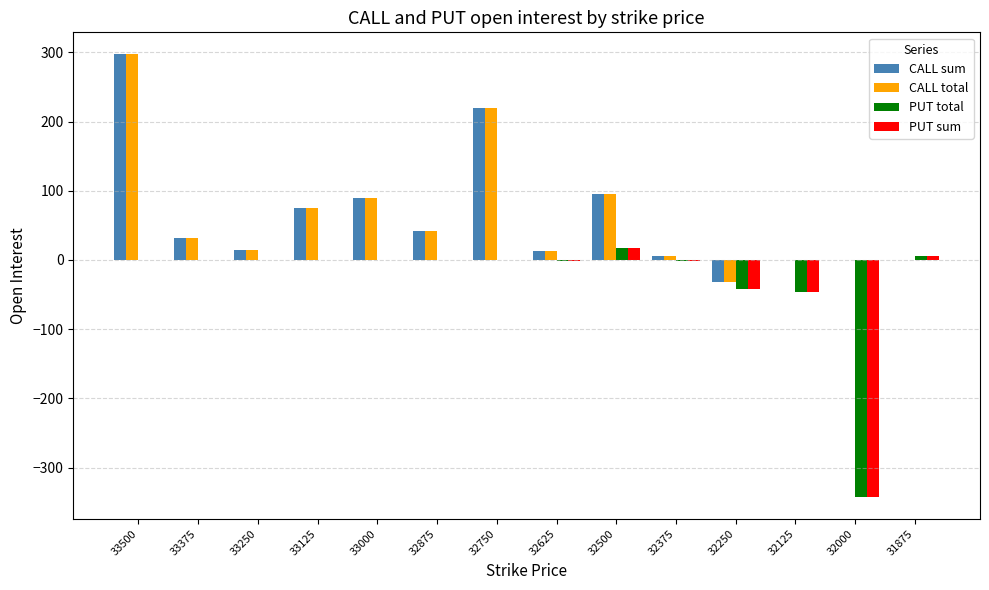

Is the value of PUT total at 32875 greater than the value of CALL sum at 33250?

No